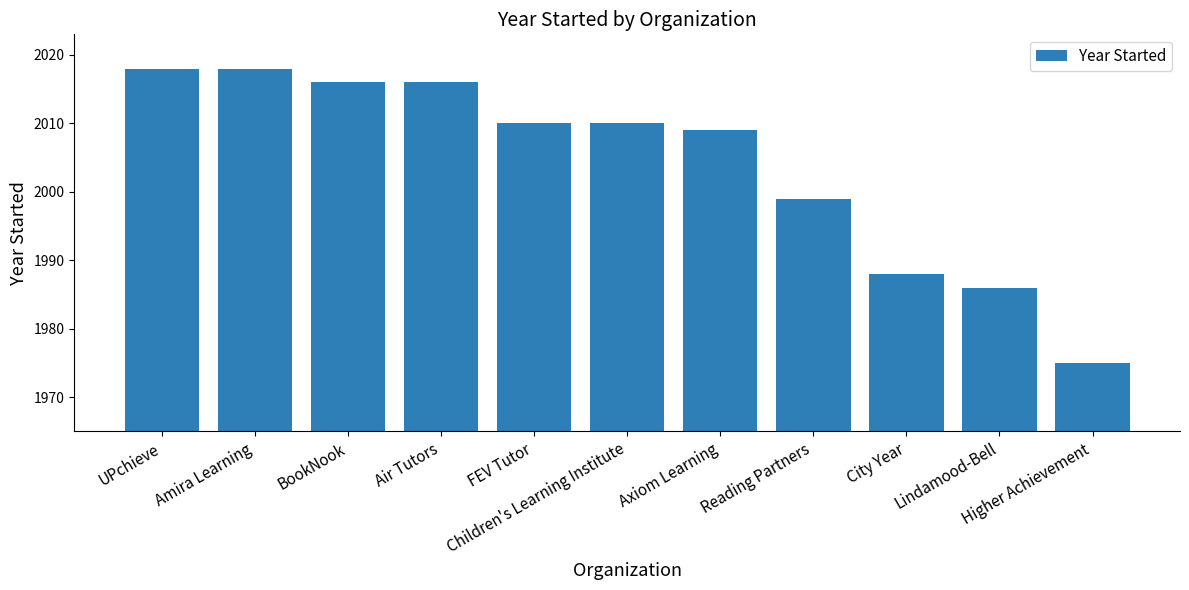

Between Reading Partners and Children's Learning Institute, which is larger?

Children's Learning Institute